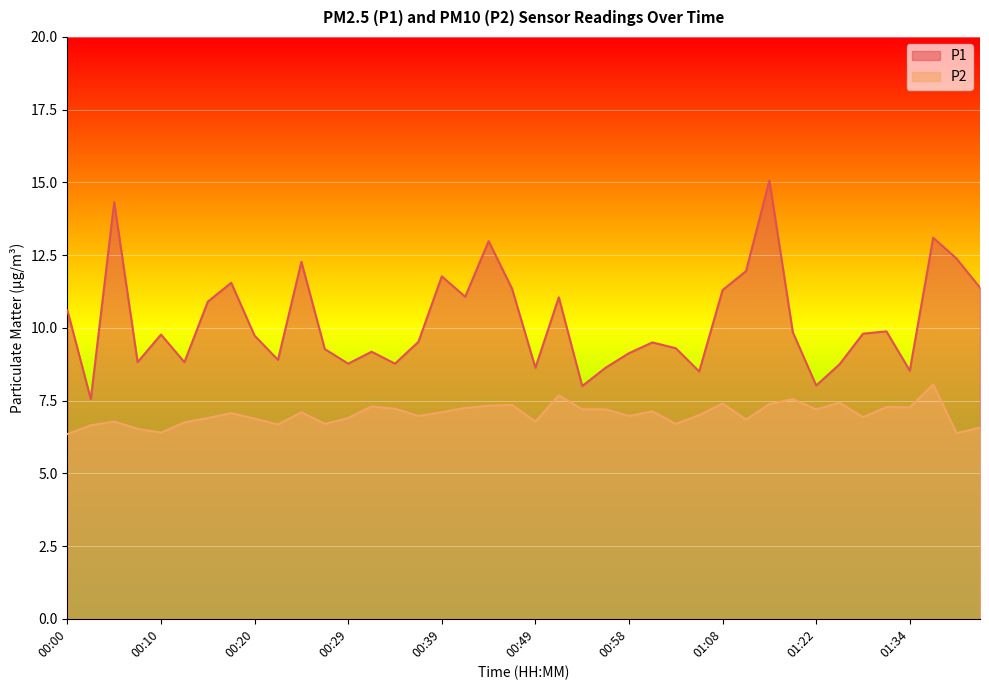

Reading right to left, extract all data points from this chart.

P1: 01:42=11.4	01:39=12.4	01:37=13.1	01:34=8.5	01:29=9.9	01:27=9.8	01:24=8.8	01:22=8.0	01:19=9.8	01:16=15.1	01:14=11.9	01:08=11.3	01:06=8.5	01:03=9.3	01:01=9.5	00:58=9.1	00:56=8.6	00:54=8.0	00:51=11.1	00:49=8.6	00:46=11.3	00:44=13.0	00:41=11.1	00:39=11.8	00:37=9.5	00:34=8.8	00:32=9.2	00:29=8.8	00:27=9.3	00:24=12.3	00:22=8.9	00:20=9.7	00:17=11.6	00:15=10.9	00:12=8.8	00:10=9.8	00:07=8.8	00:05=14.3	00:02=7.5	00:00=10.6
P2: 01:42=6.6	01:39=6.4	01:37=8.1	01:34=7.3	01:29=7.3	01:27=6.9	01:24=7.4	01:22=7.2	01:19=7.5	01:16=7.4	01:14=6.8	01:08=7.4	01:06=7.0	01:03=6.7	01:01=7.1	00:58=7.0	00:56=7.2	00:54=7.2	00:51=7.7	00:49=6.8	00:46=7.3	00:44=7.3	00:41=7.2	00:39=7.1	00:37=7.0	00:34=7.2	00:32=7.3	00:29=6.9	00:27=6.7	00:24=7.1	00:22=6.7	00:20=6.9	00:17=7.1	00:15=6.9	00:12=6.8	00:10=6.4	00:07=6.5	00:05=6.8	00:02=6.7	00:00=6.3